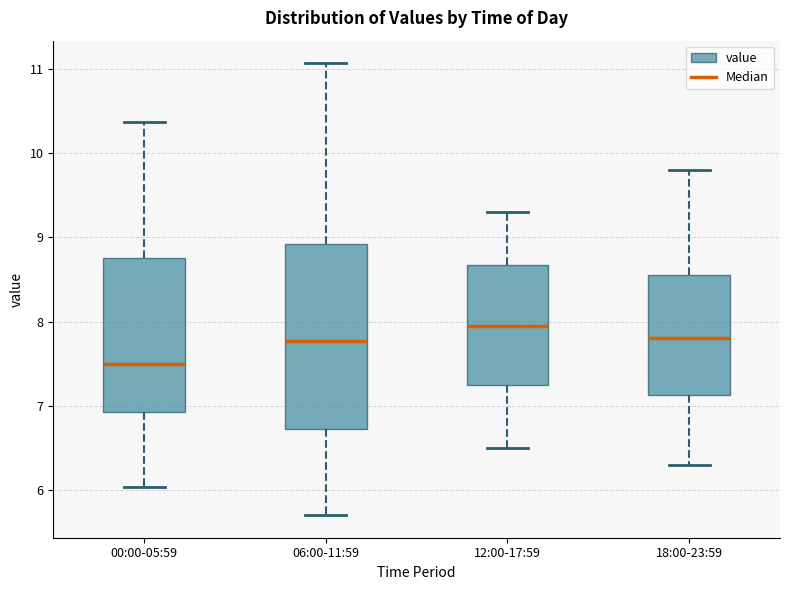

Where is the lower edge of the box for 12:00-17:59 on the y-axis? The values are not printed on the chart, so give them approximately, as read against the axis.

7.3